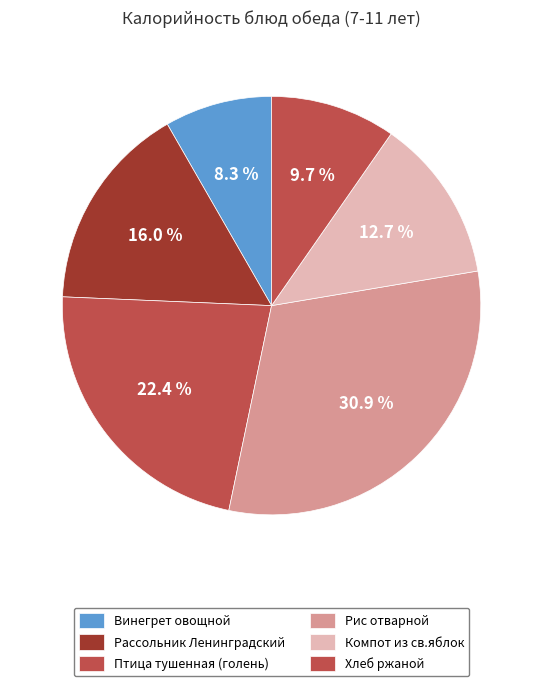

How many slices are in this pie chart?

6